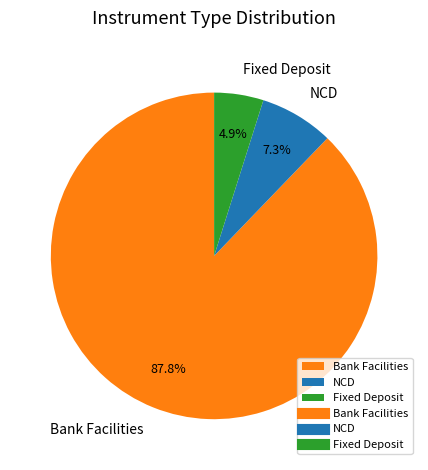

How many slices are in this pie chart?

3